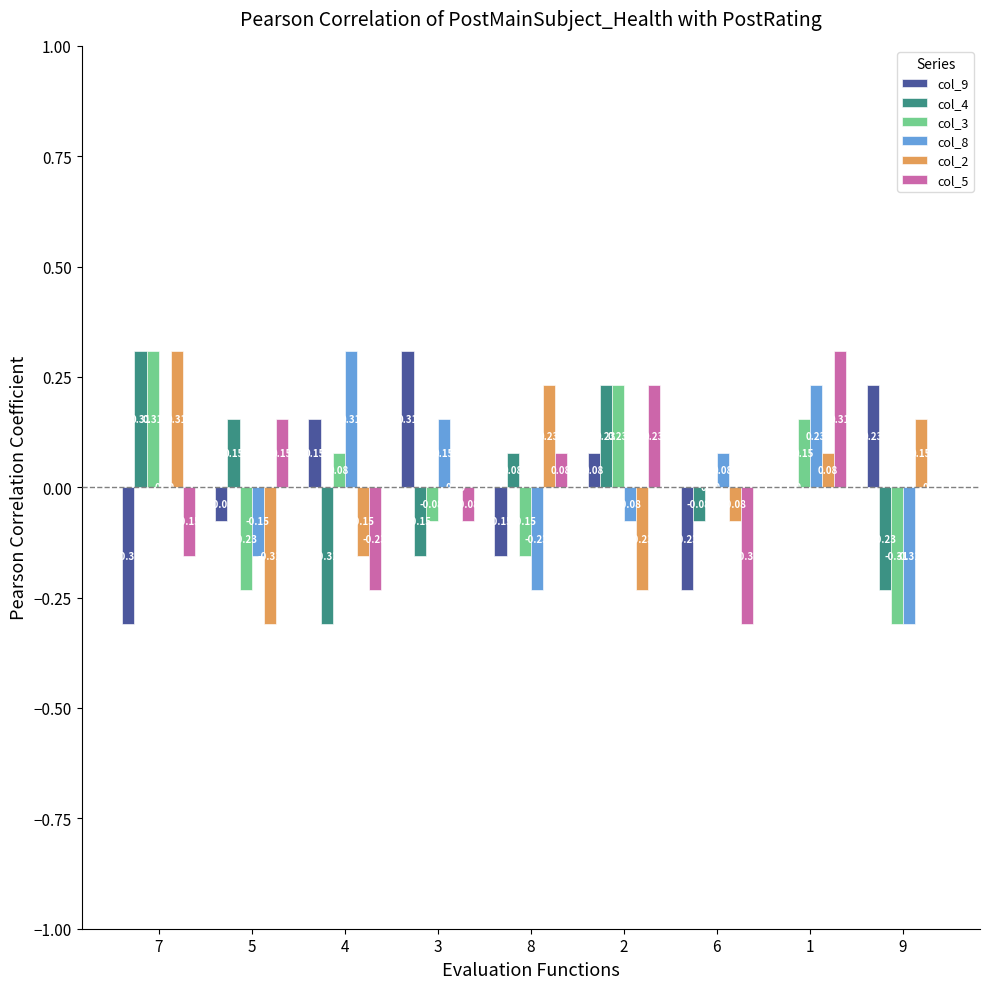

Which series changed the most between 3 and 8?

col_9